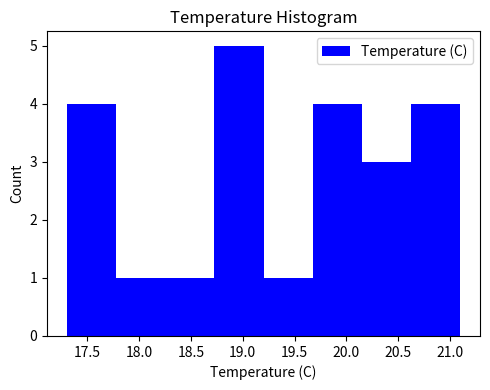

Which range on the x-axis has the tallest bar?

18.725 to 19.200